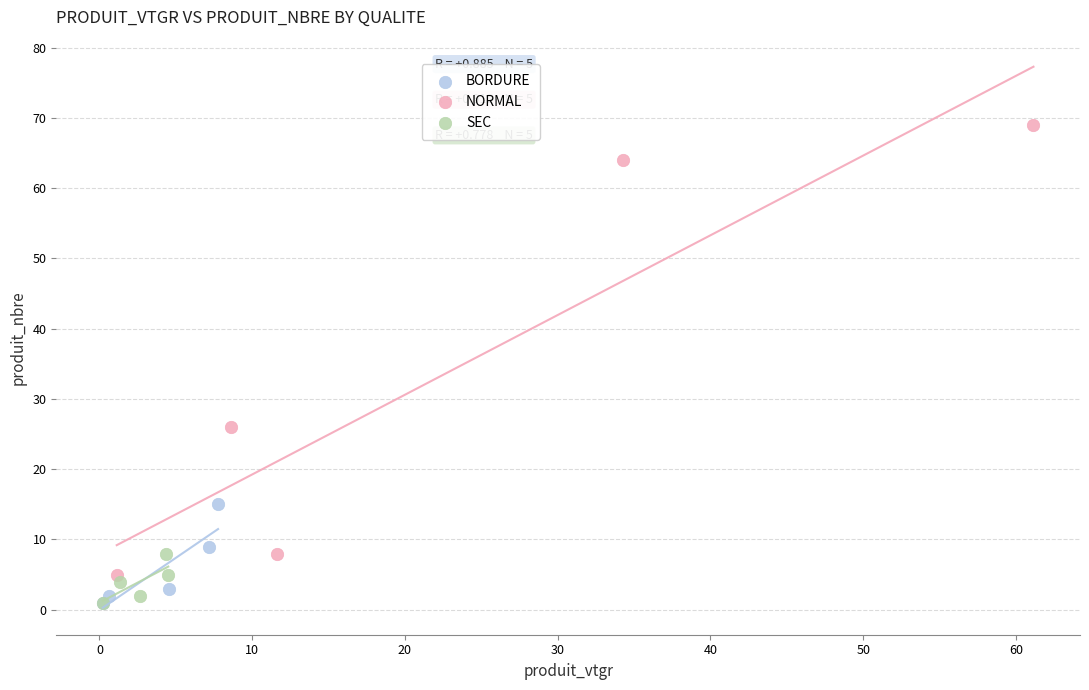

Which series reaches the maximum Y coordinate?

NORMAL